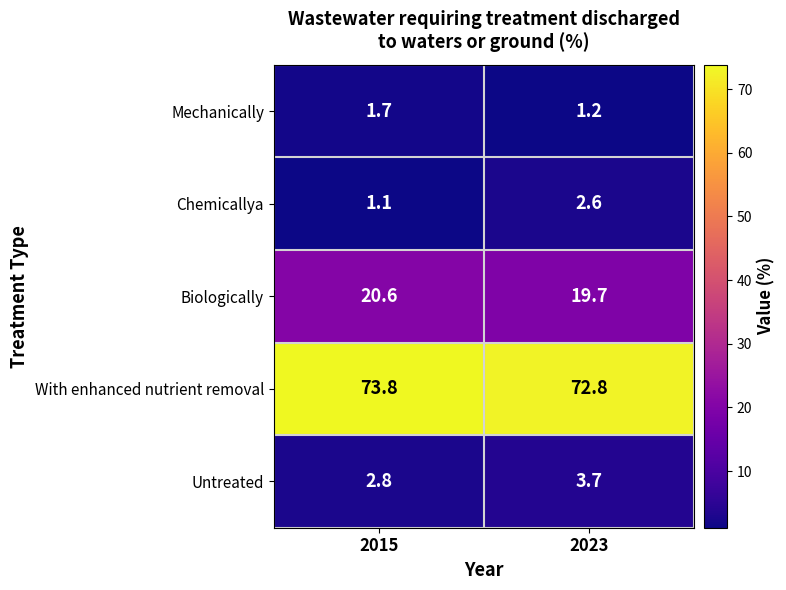

Where does the Biologically series first go above 20?

2015